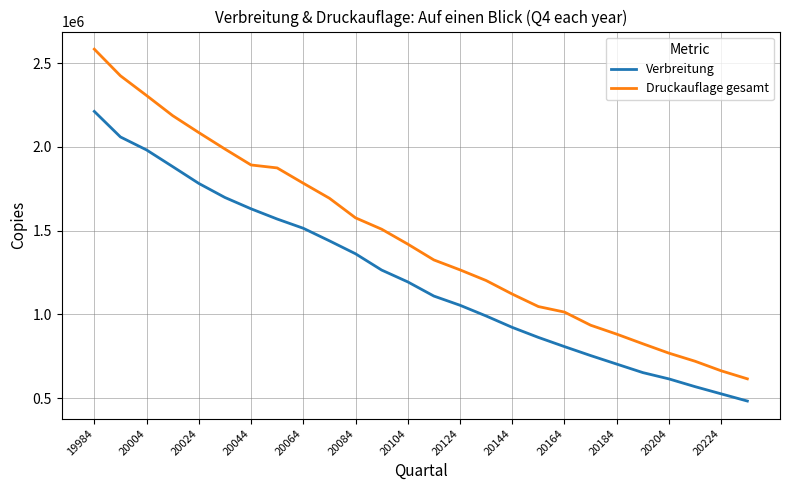

Rank the series by their maximum value, from lowest to highest.

Verbreitung, Druckauflage gesamt